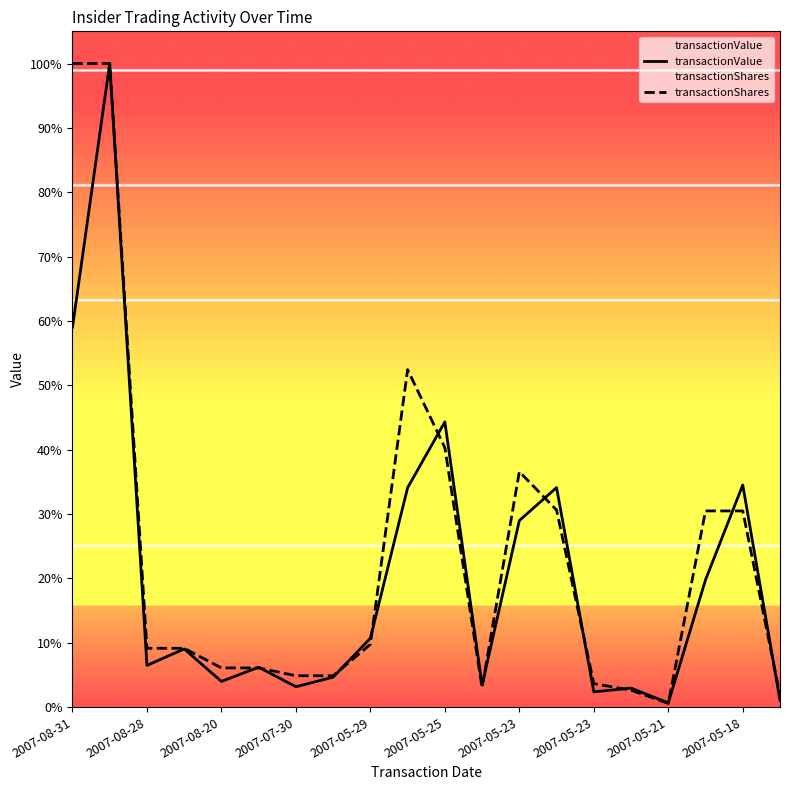

True or false: transactionShares has a value of 279735.0 at 15.

False